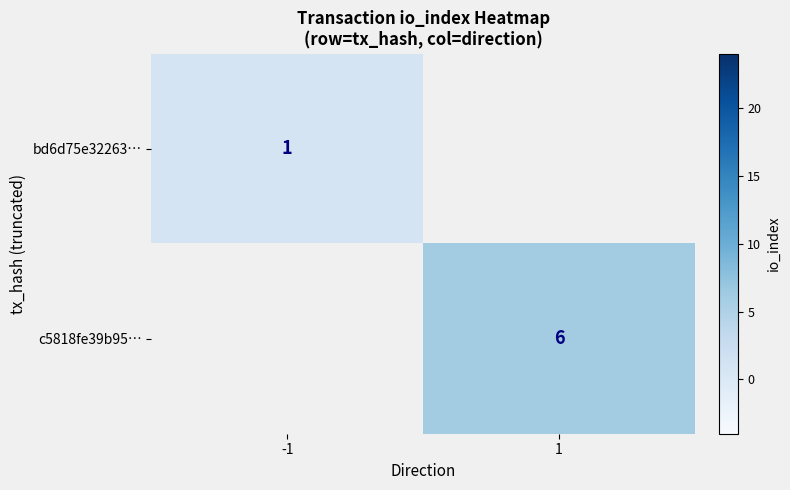

At which category does the chart reach its peak across all series?

1